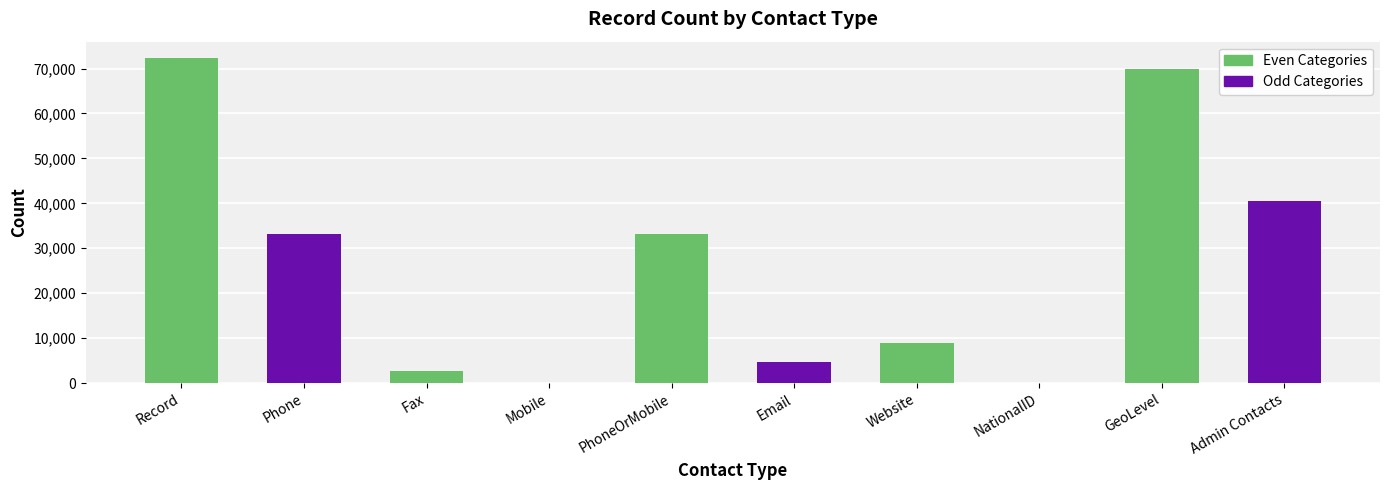

Between NationalID and Email, which is larger?

Email